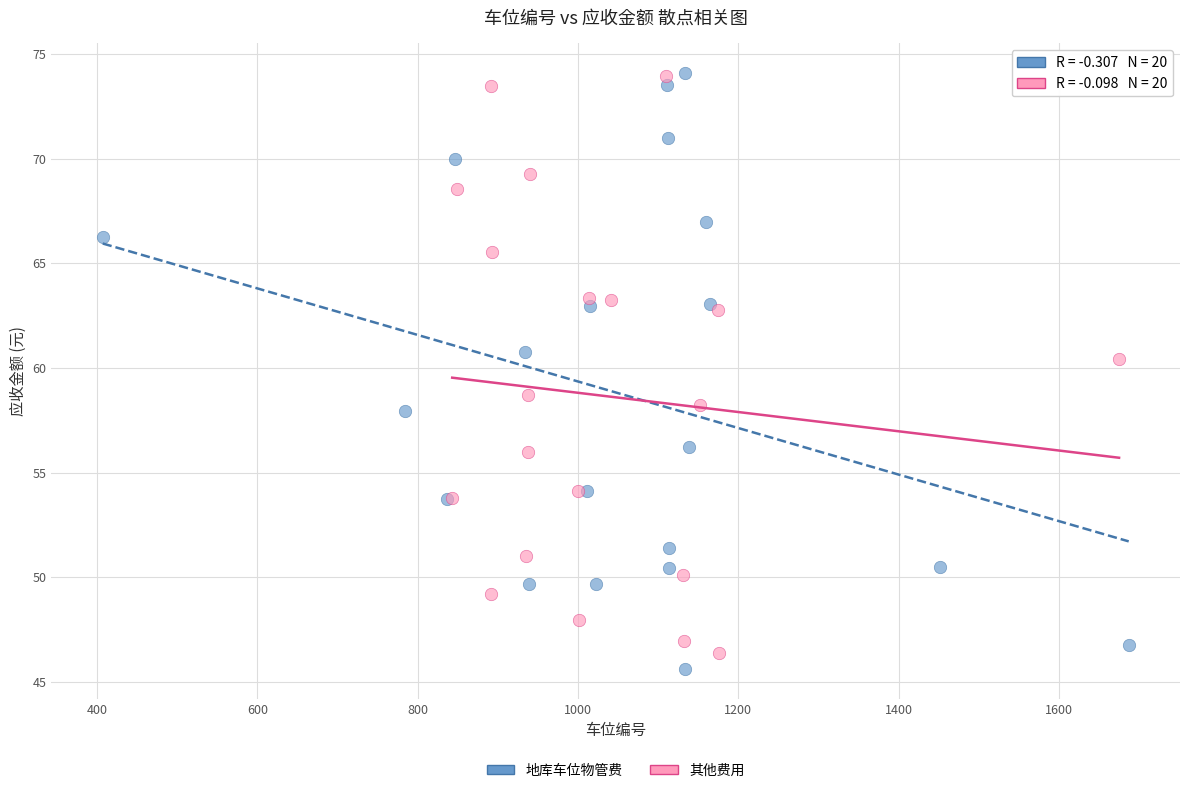

What are all the series names shown in the legend?

地库车位物管费, 其他费用